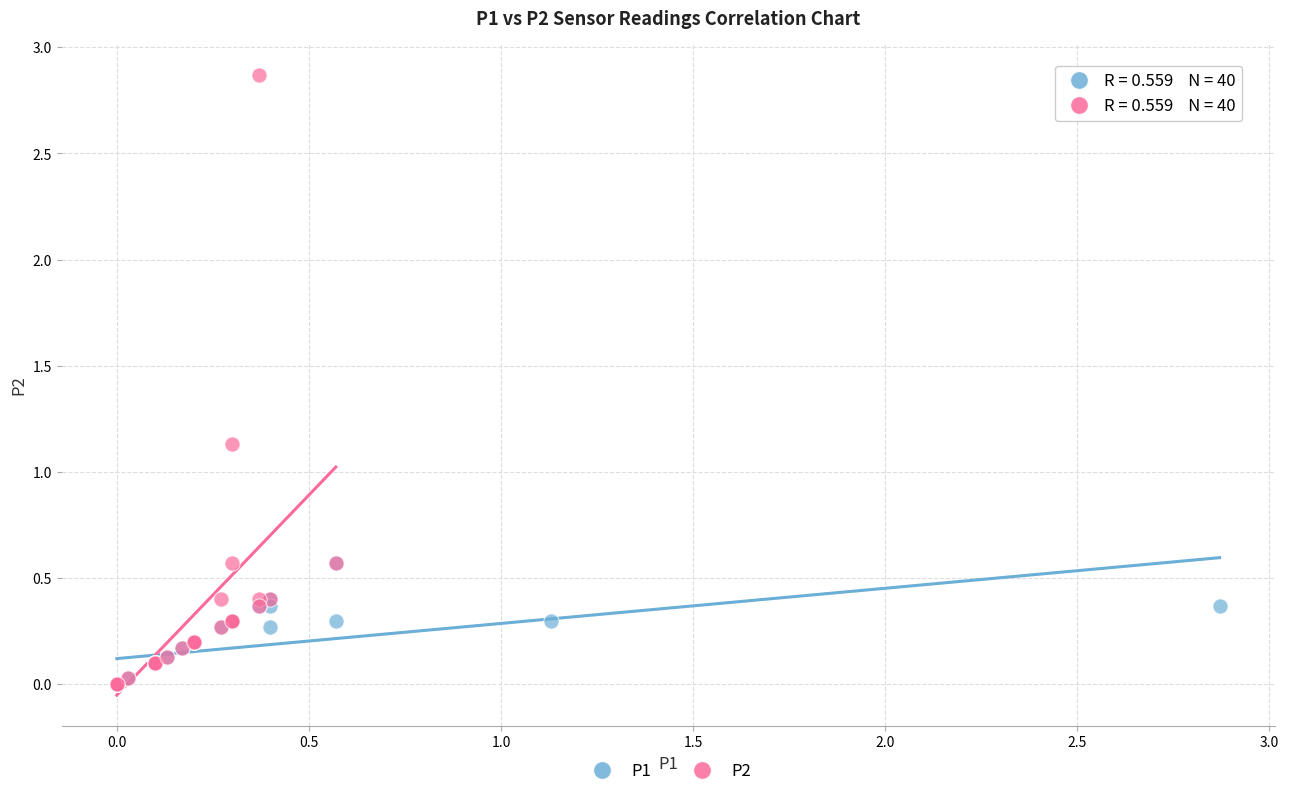

Which series has the largest Y range (max minus min)?

P2